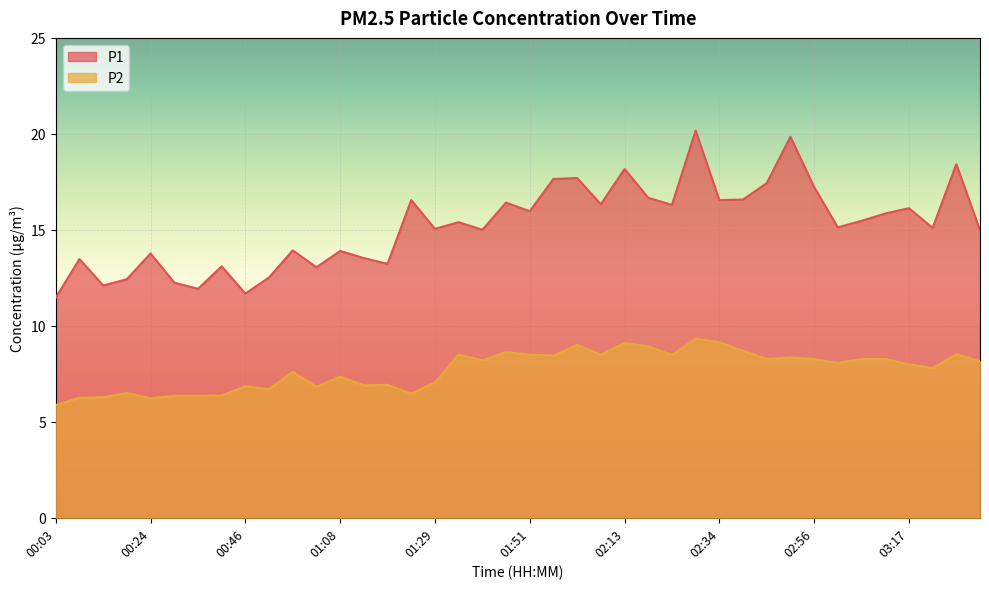

Is the value of P1 at 01:24 greater than the value of P2 at 01:08?

Yes